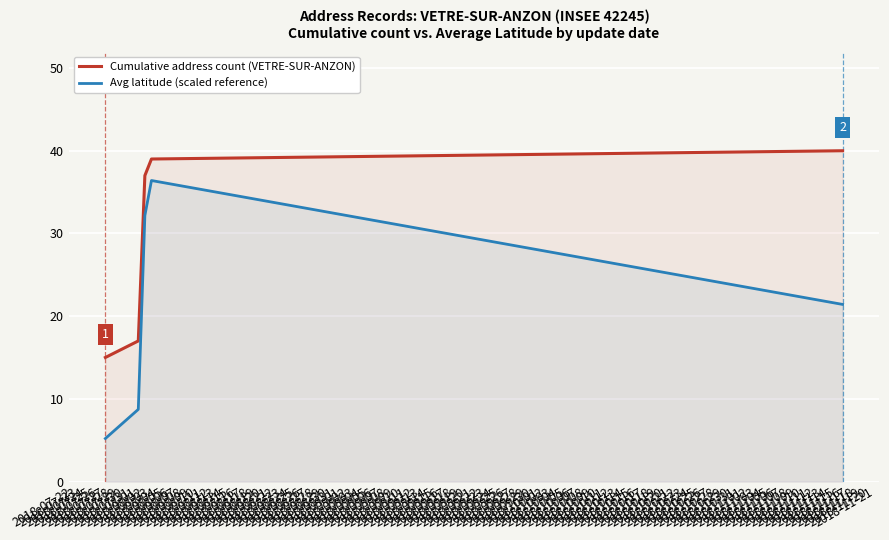

What is the maximum value shown in the chart?

40.0